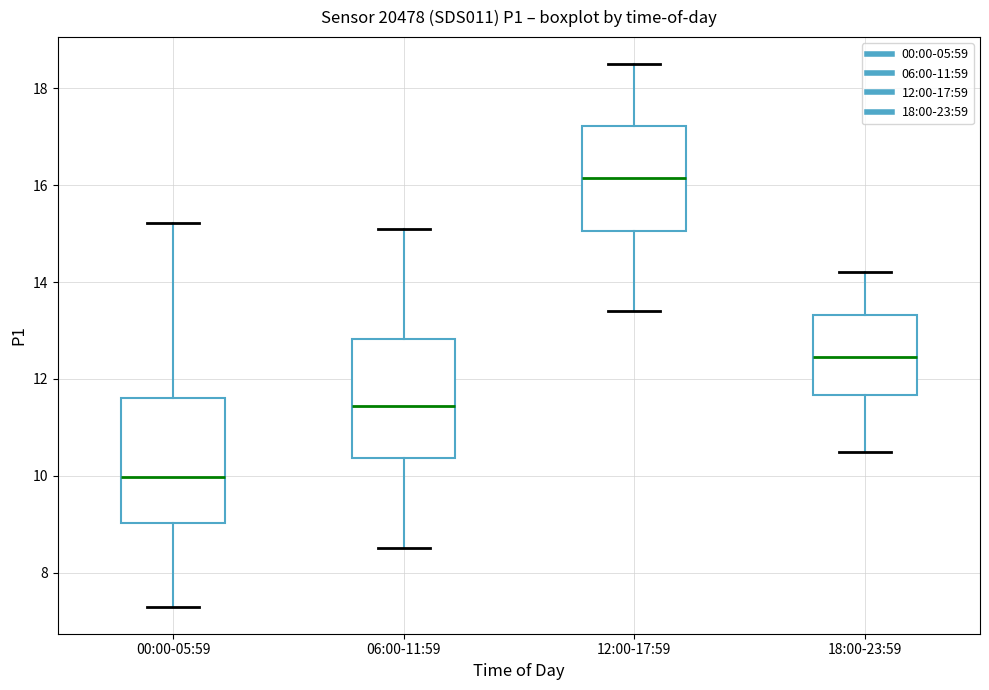

Reading left to right, read every box against the y-axis: the position of its median line, the range the box covers, and the ends of its whiskers. The values are not printed on the chart, so give them approximately, as read against the axis.

00:00-05:59: median 10.0, box 9.0 to 11.6, whiskers 7.4 to 15.2
06:00-11:59: median 11.4, box 10.4 to 12.8, whiskers 8.6 to 15.2
12:00-17:59: median 16.2, box 15.0 to 17.2, whiskers 13.4 to 18.6
18:00-23:59: median 12.4, box 11.6 to 13.4, whiskers 10.6 to 14.2